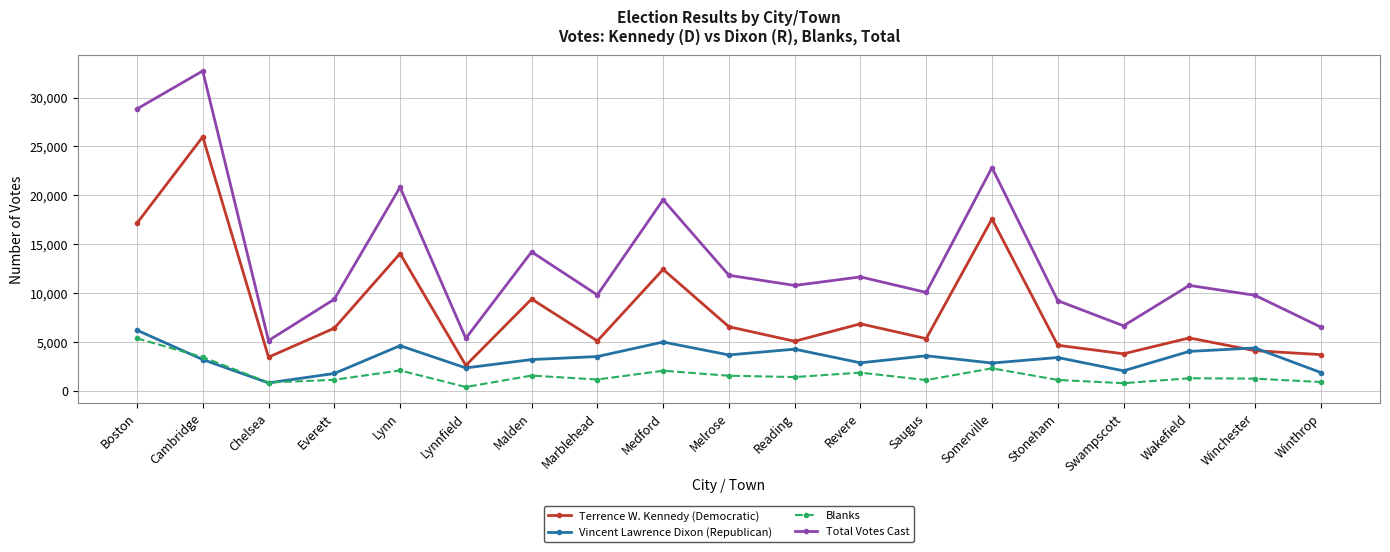

Where is the first local minimum for Total Votes Cast?

Chelsea